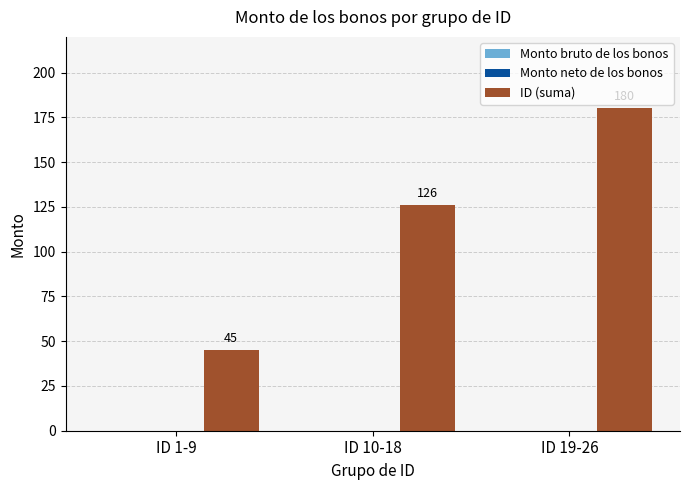

Does the chart contain any negative values?

No